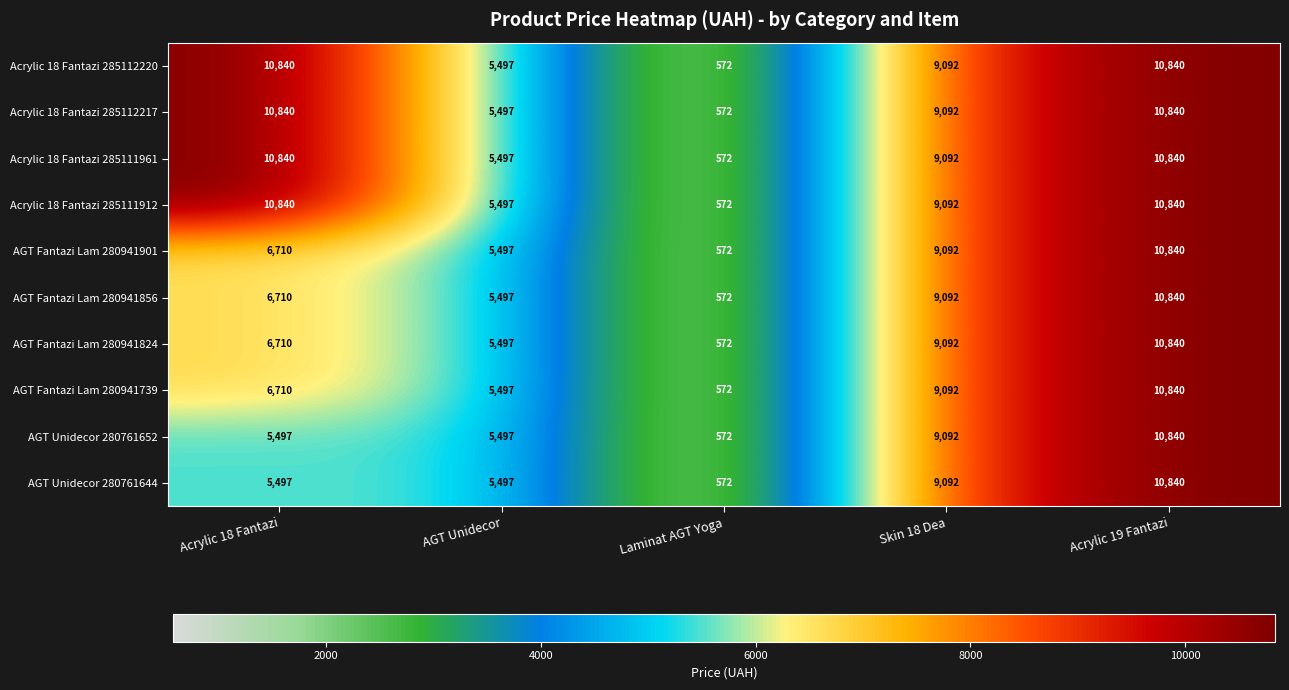

How many Acrylic 18 Fantazi 285112217 values are between 5497 and 10840?

4